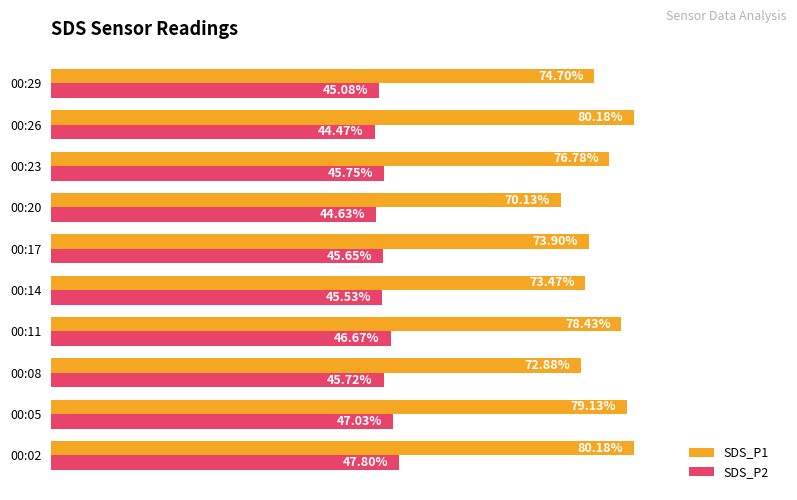

Rank the series at 00:14 from highest to lowest value.

SDS_P1, SDS_P2